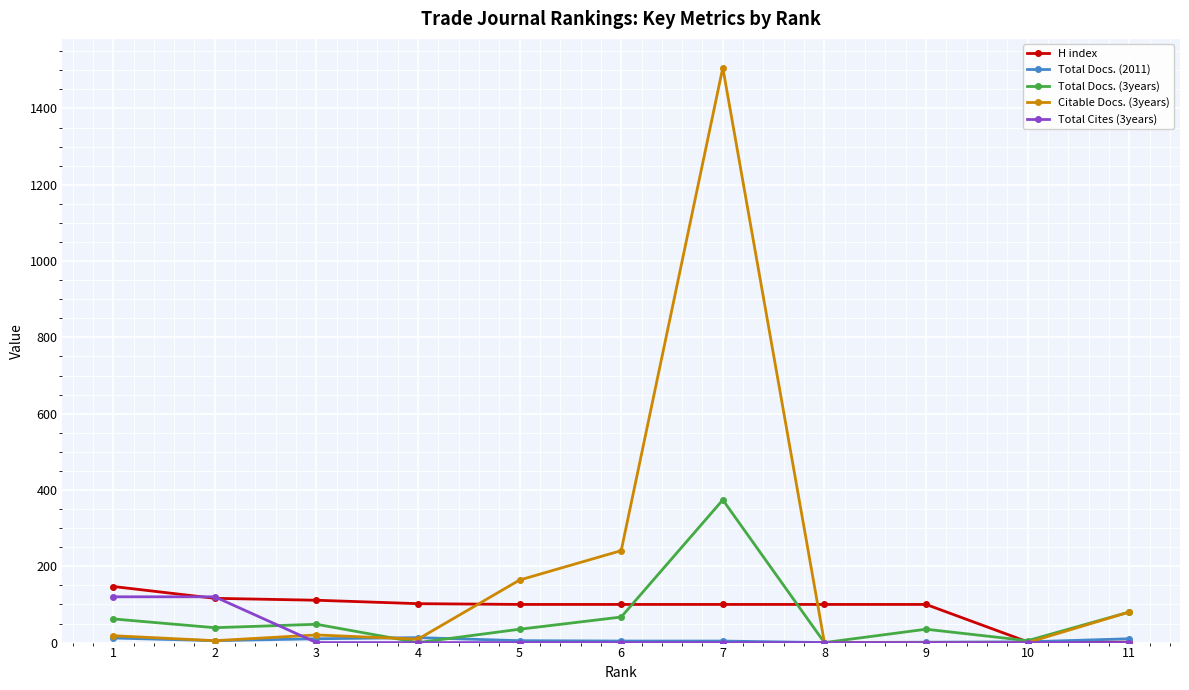

Which series has the largest total across all categories?

Citable Docs. (3years)